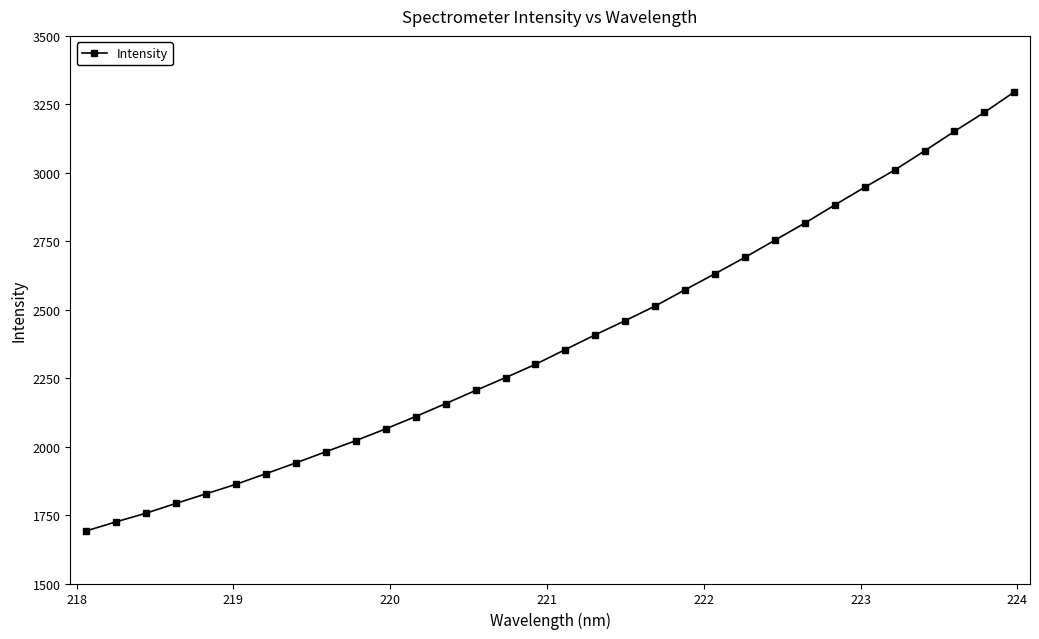

What is the smallest value displayed?

1691.7